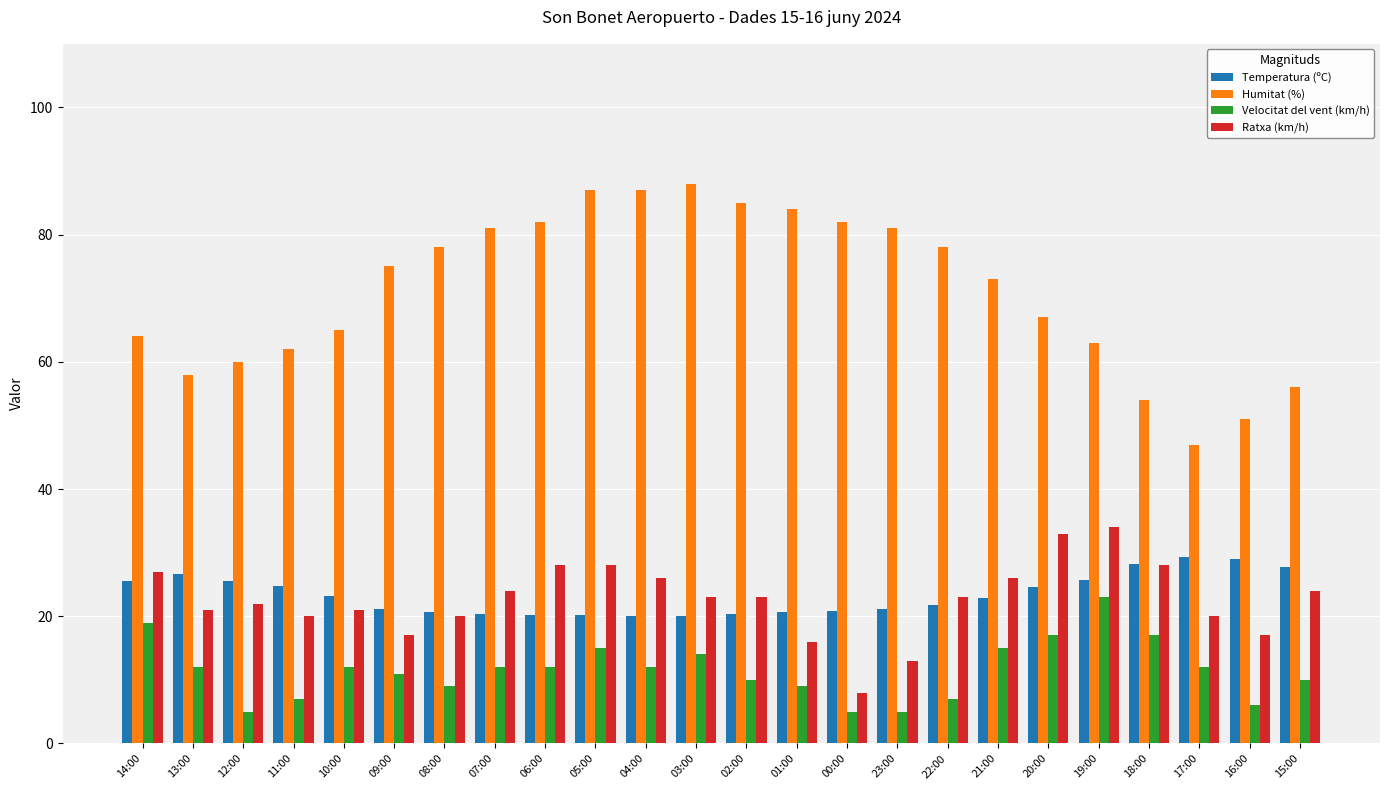

List the series in order of their peak value, lowest first.

Velocitat del vent (km/h), Temperatura (ºC), Ratxa (km/h), Humitat (%)